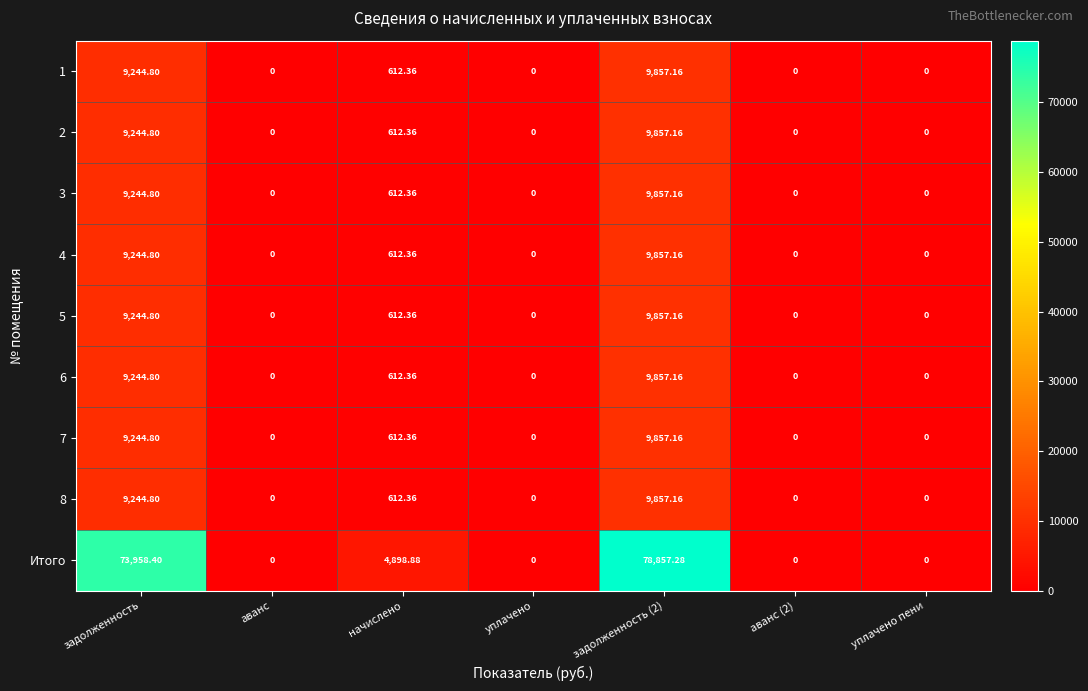

At which category is the sum across all series the highest?

задолженность (2)